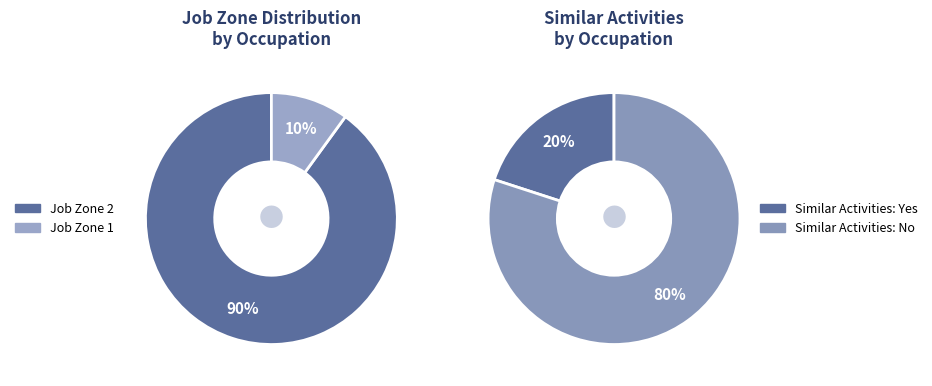

Is Paving Equipment Operators the majority of the pie?

No